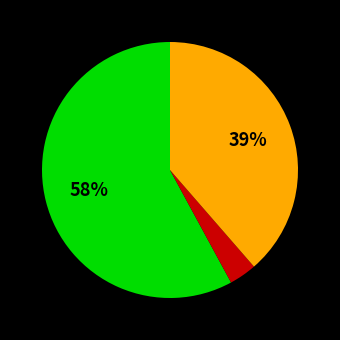

How many segments does this pie chart have?

3